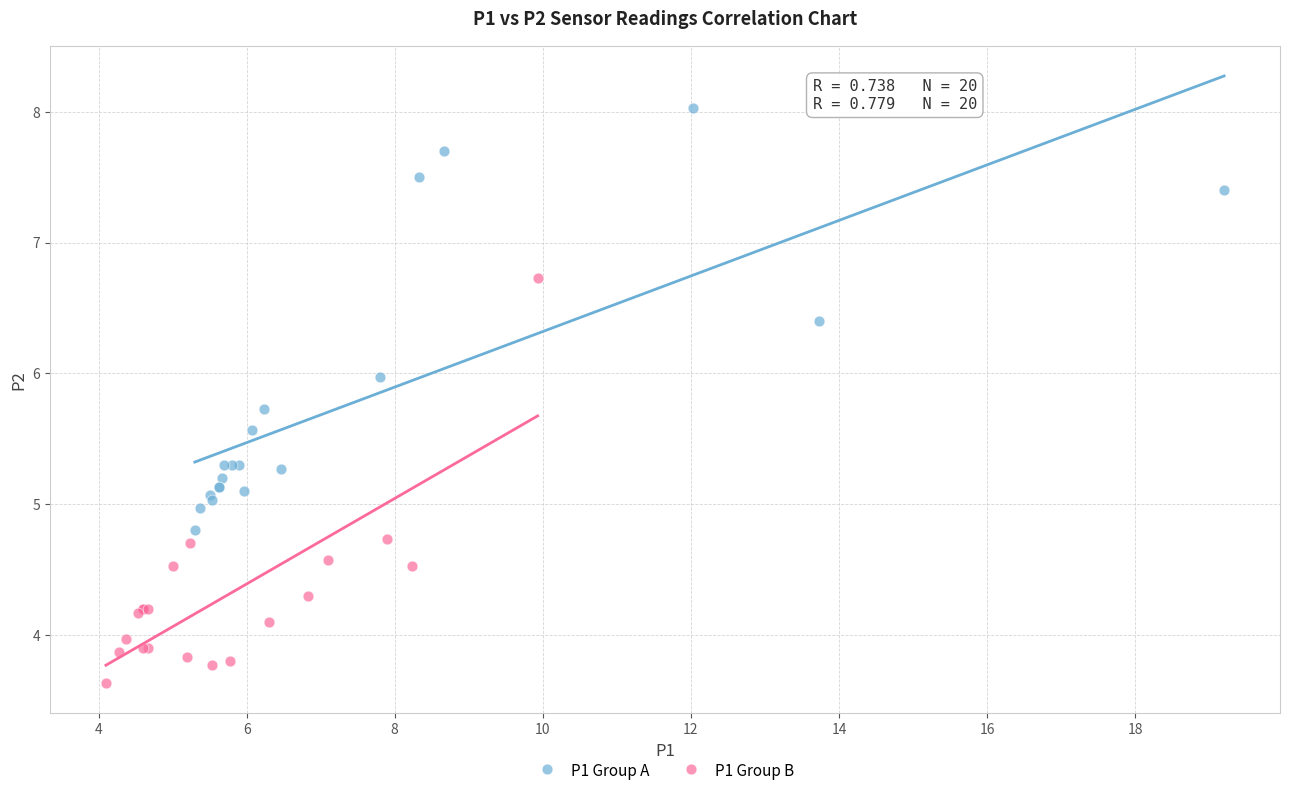

Which series contains the lowest Y value?

P1 Group B